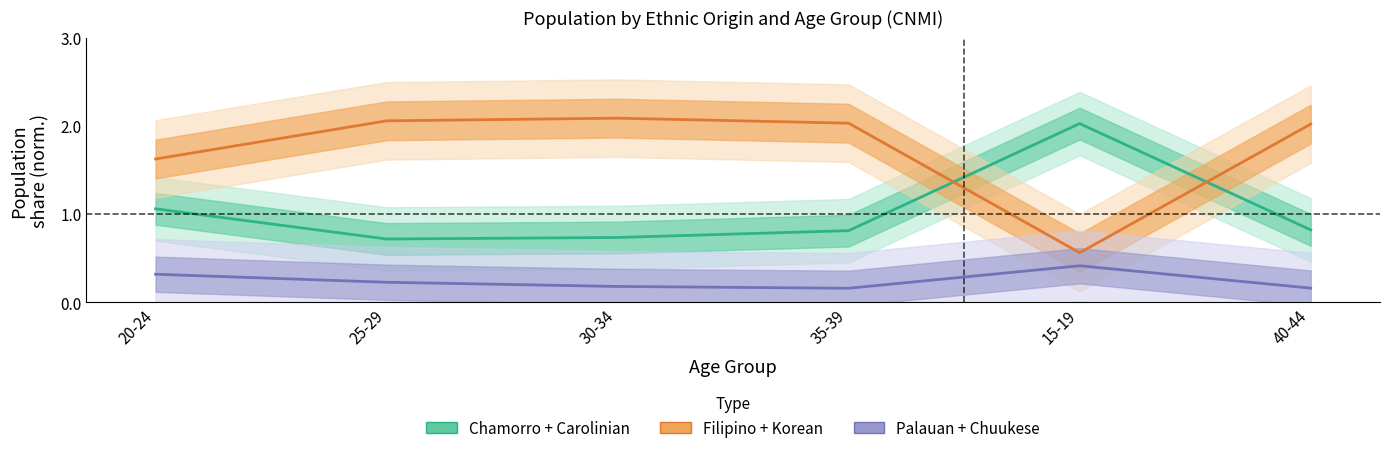

Where is Palauan + Chuukese nearest to the value 0?

35-39